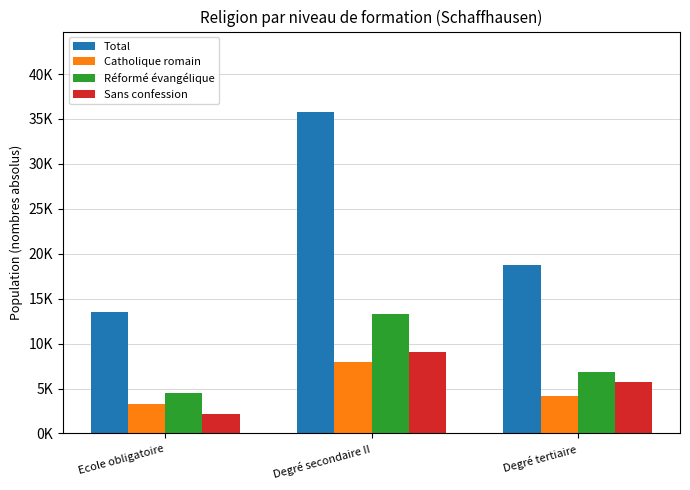

Reading left to right, what are all the values shown in this chart?

Total: 13529.1	35785.7	18795.2
Catholique romain: 3285.4	7905.6	4206.7
Réformé évangélique: 4462.9	13304.1	6845.2
Sans confession: 2220.7	9100.4	5761.5